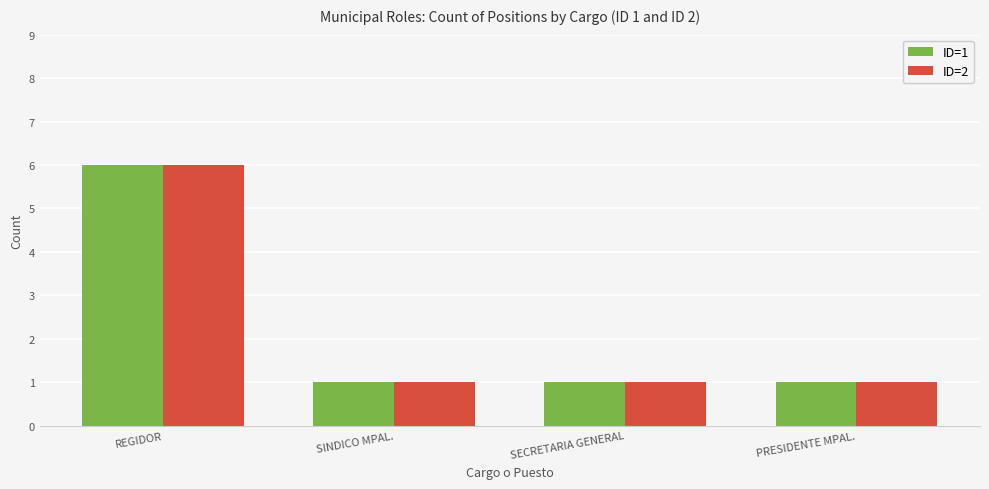

What is the difference between the maximum and second lowest values in the ID=2 series?

5